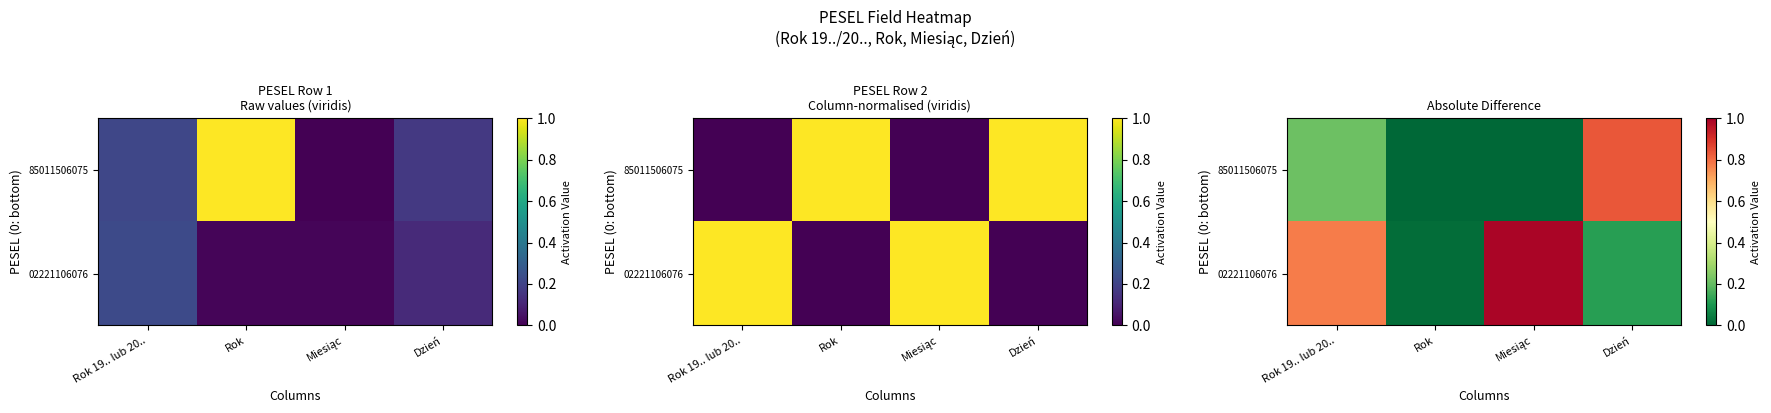

Is the value of 85011506075 at Rok greater than the value of 02221106076 at Rok?

No